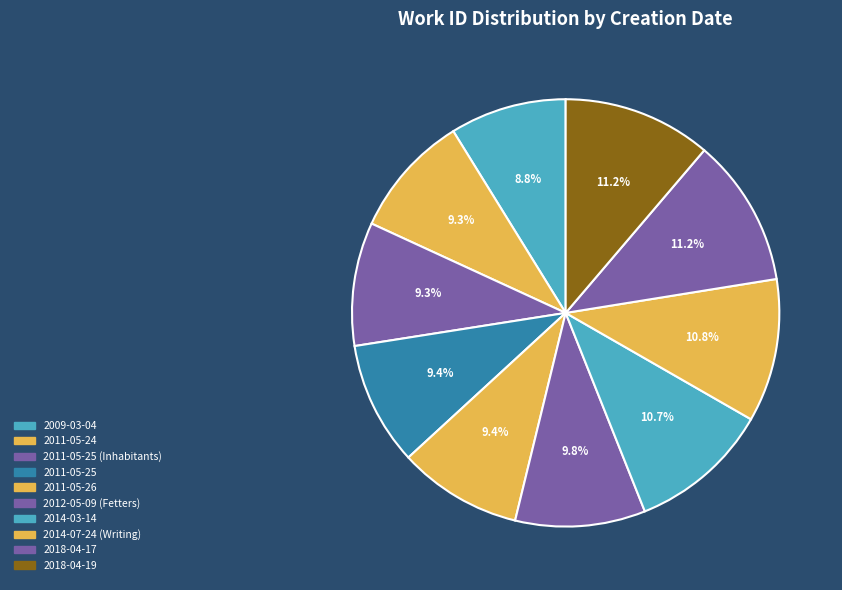

What percentage do 2009-03-04 and 2014-07-24 (Writing) together represent?

19.7%